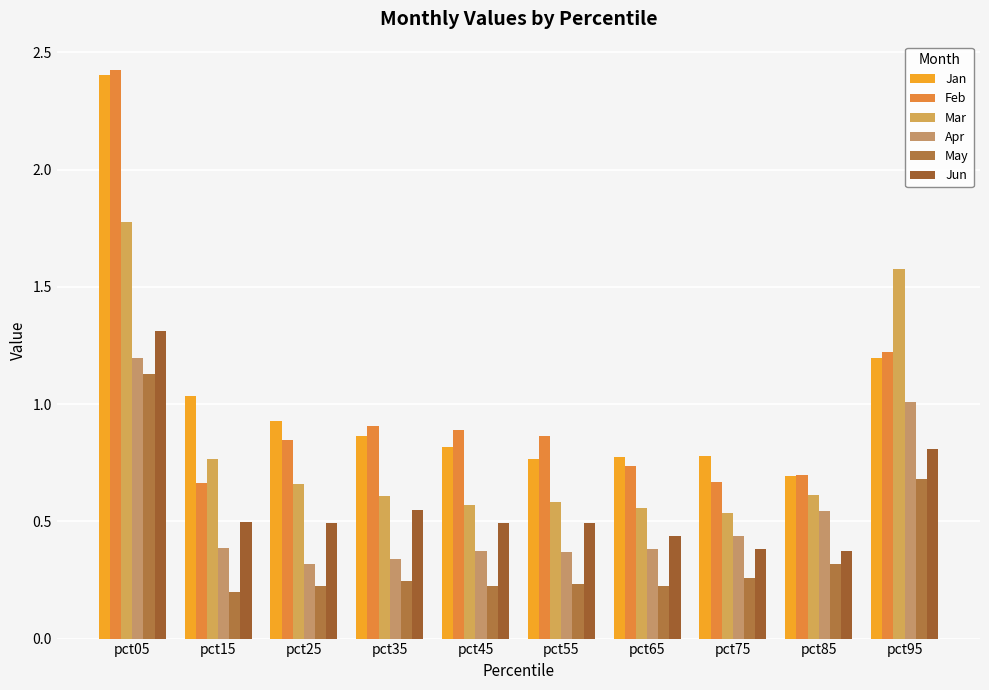

What is the value of the Mar bar at the 10th from the left?

1.6